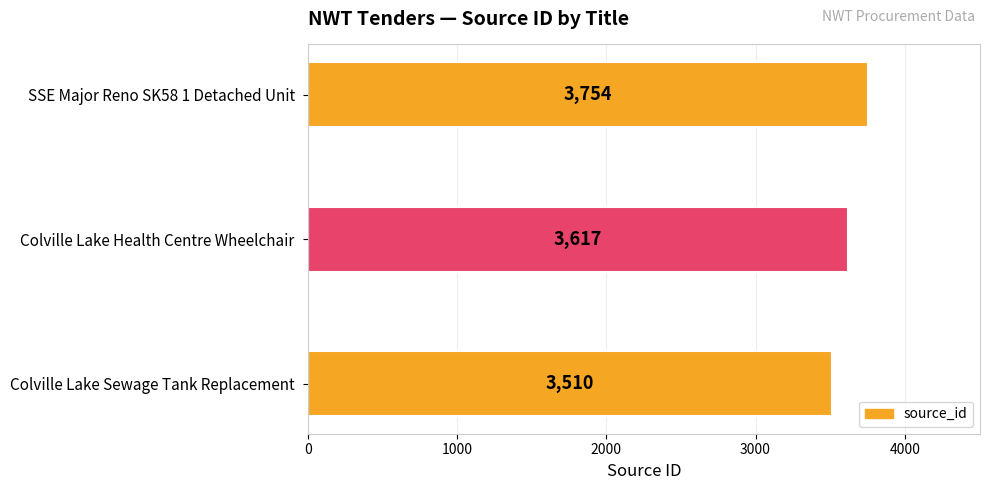

What position from the bottom is SSE Major Reno SK58 1 Detached Unit?

3